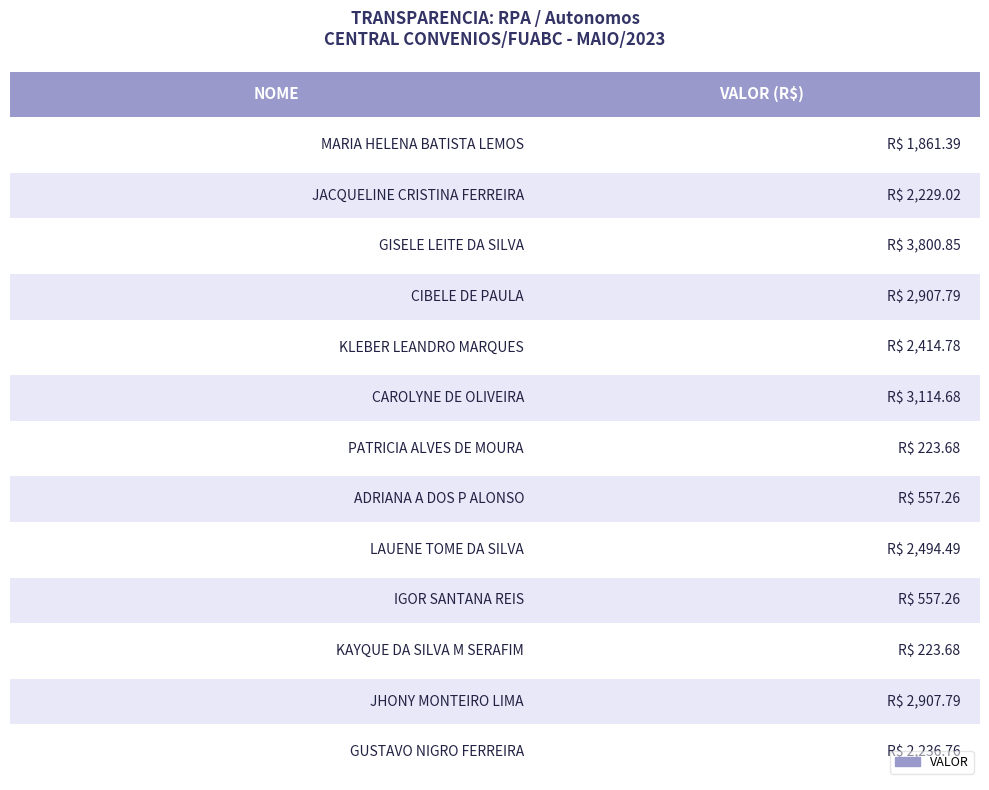

Rank the categories by value from lowest to highest.

PATRICIA ALVES DE MOURA, KAYQUE DA SILVA M SERAFIM, ADRIANA A DOS P ALONSO, IGOR SANTANA REIS, MARIA HELENA BATISTA LEMOS, JACQUELINE CRISTINA FERREIRA, GUSTAVO NIGRO FERREIRA, KLEBER LEANDRO MARQUES, LAUENE TOME DA SILVA, CIBELE DE PAULA, JHONY MONTEIRO LIMA, CAROLYNE DE OLIVEIRA, GISELE LEITE DA SILVA